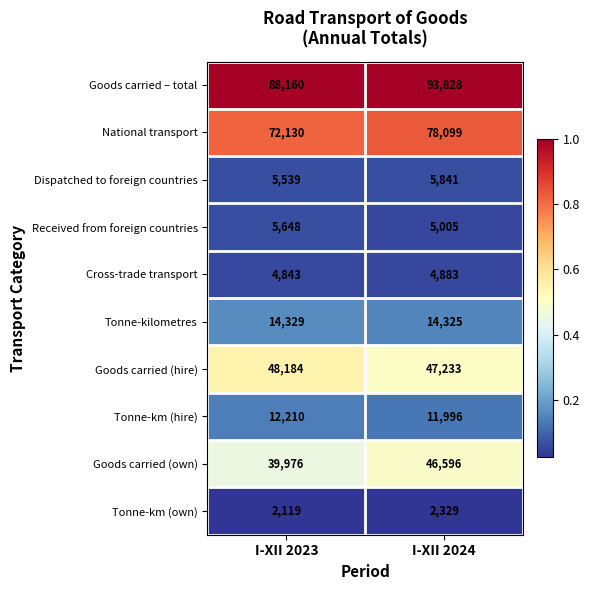

Which series changed the most between I-XII 2023 and I-XII 2024?

Goods carried (own)